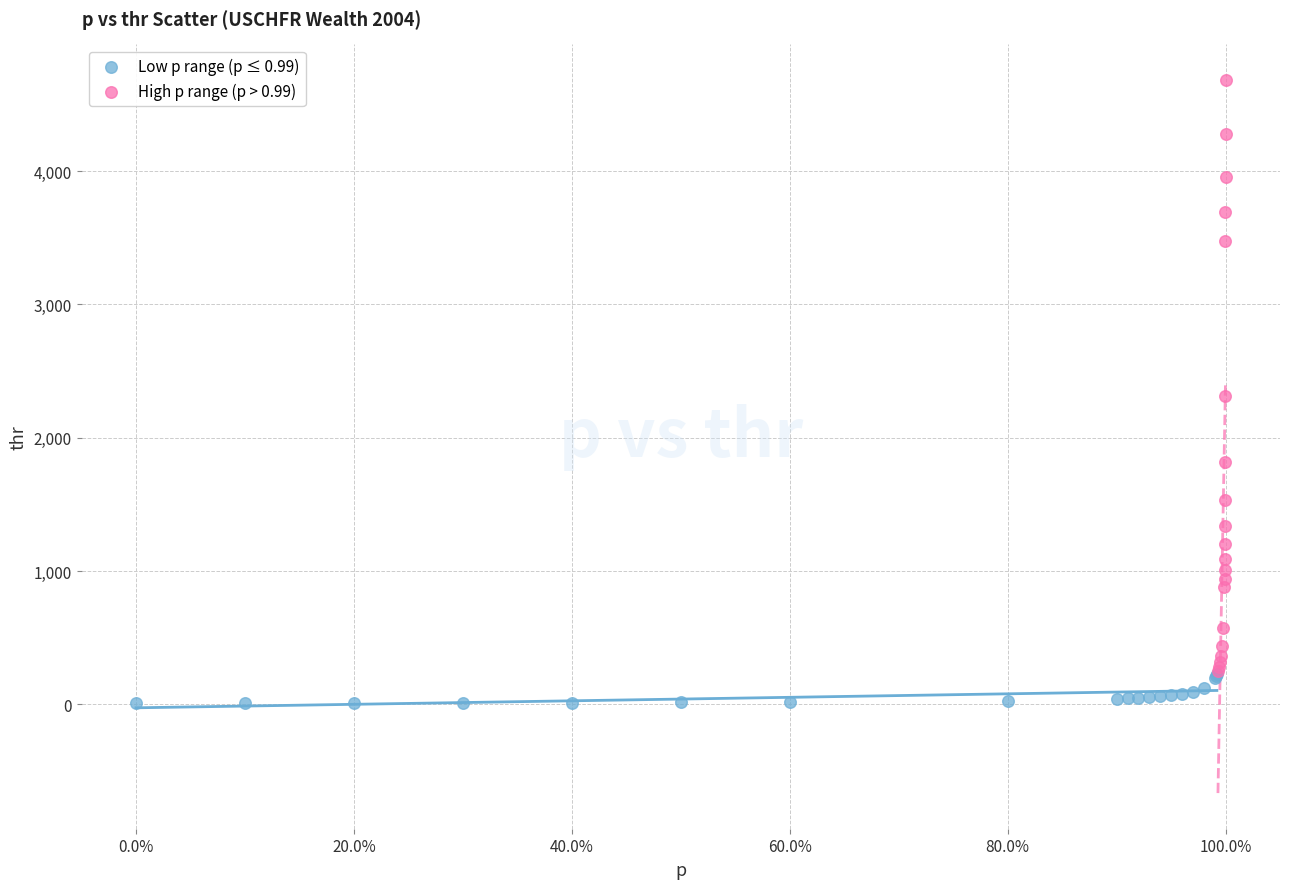

Which series contains the lowest Y value?

Low p range (p ≤ 0.99)